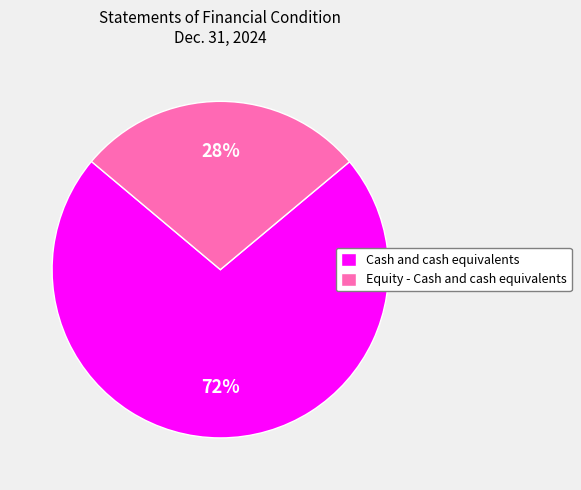

Does any single category account for the majority?

Yes